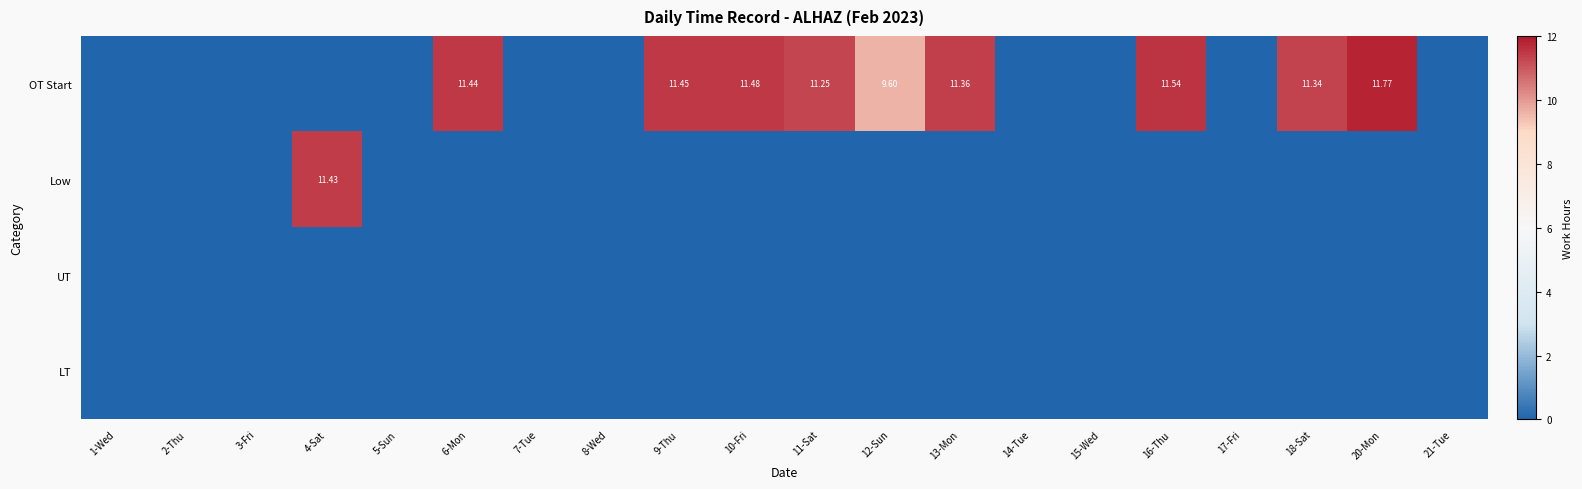

At which category is the sum across all series the highest?

20-Mon